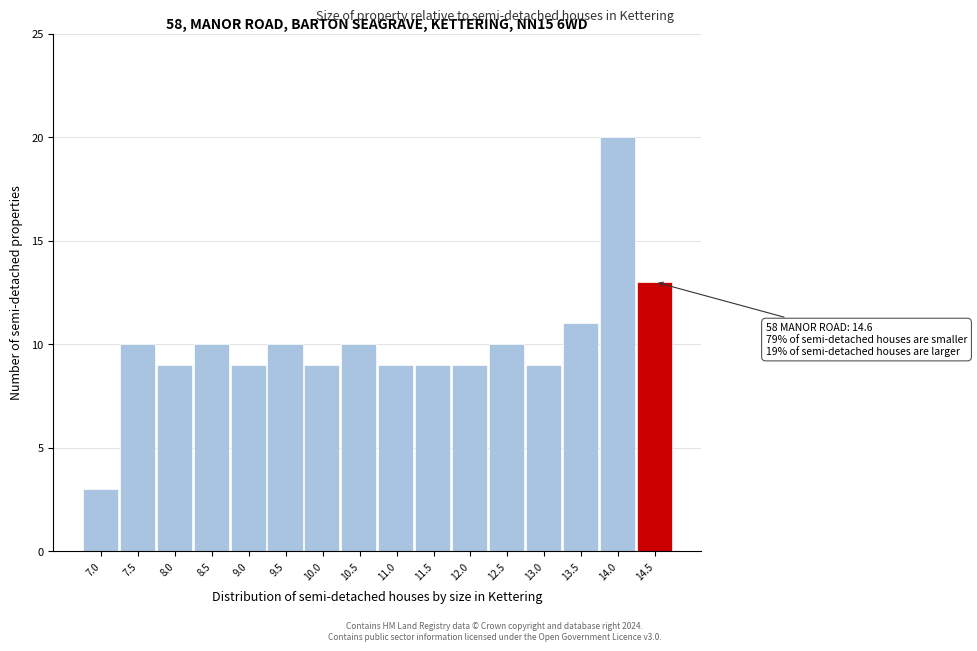

Reading left to right, what are all the values shown in this chart?

3	10	9	10	9	10	9	10	9	9	9	10	9	11	20	13